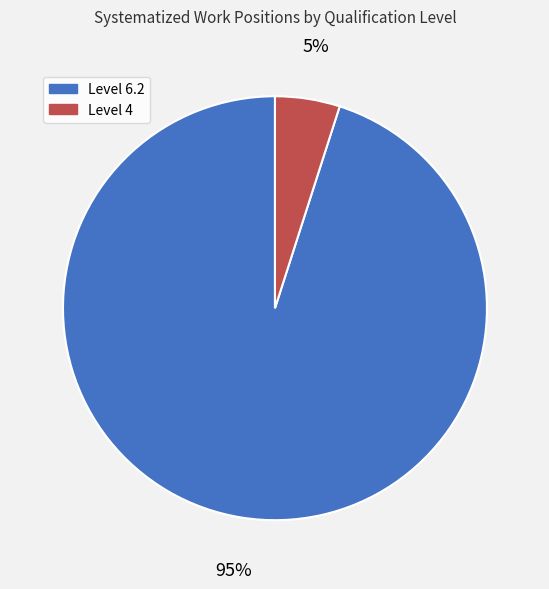

Is it true that Level 6.2 is 95% of the pie?

True